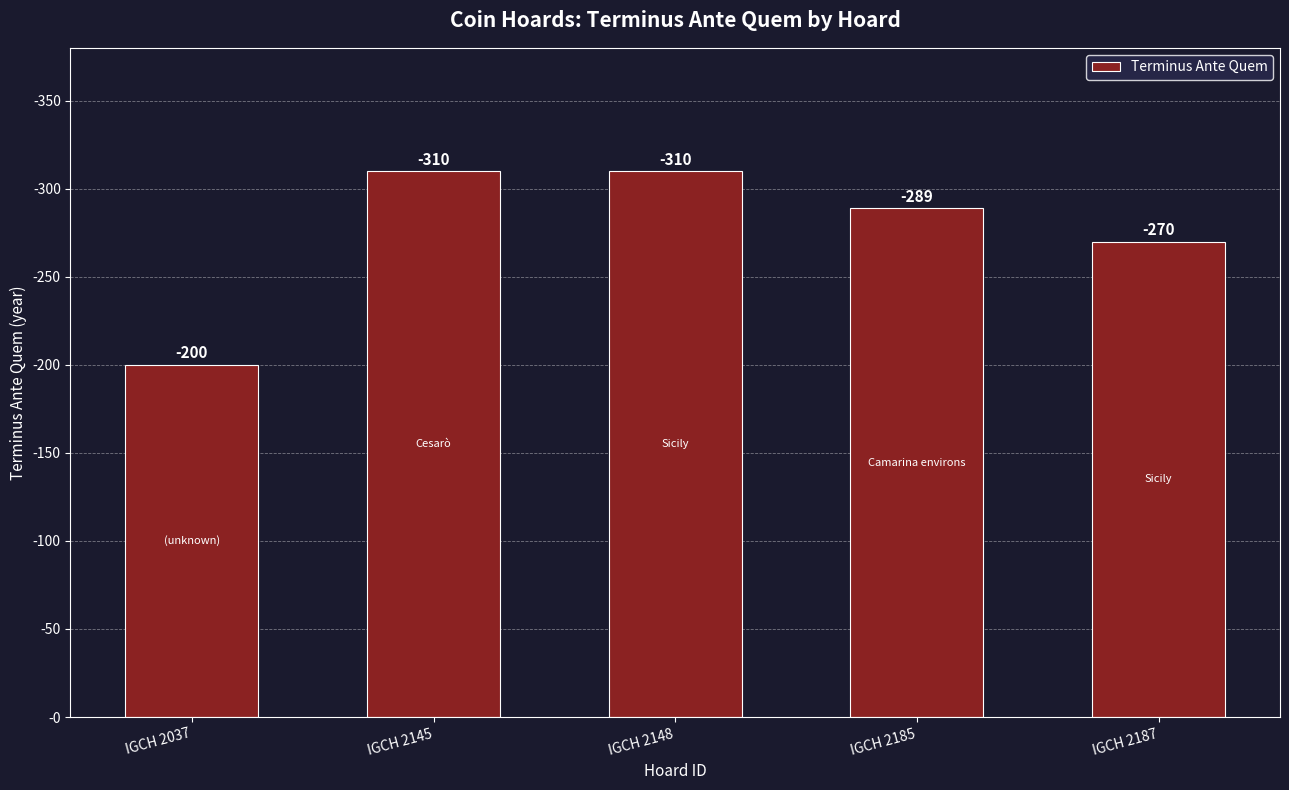

True or false: the data shows 143 at IGCH 2187.

False